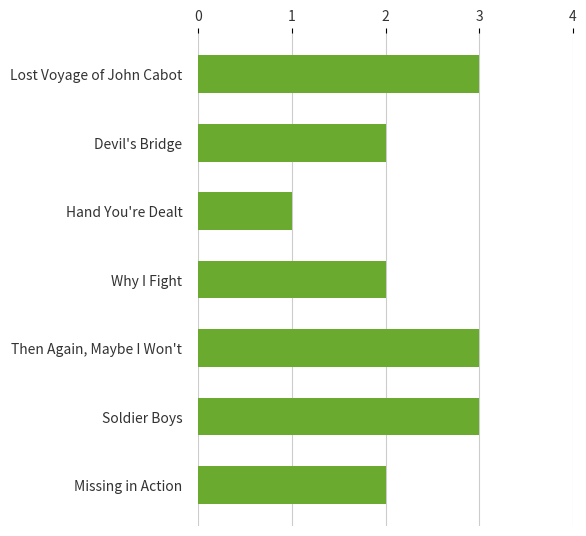

How many categories are shown in the chart?

7